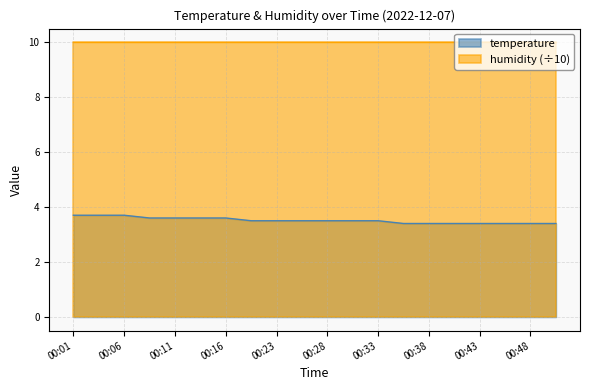

Count the values in the range 3 to 4.

20